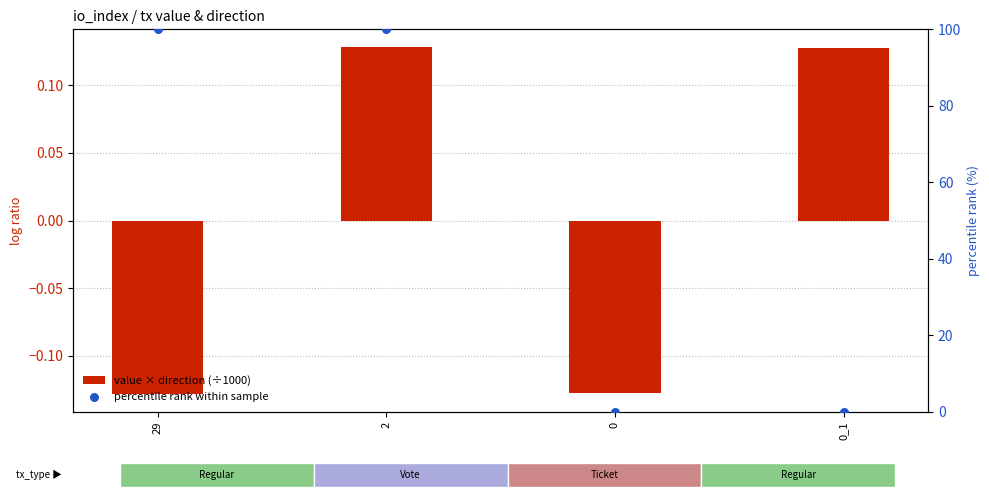

Which series has the largest total across all categories?

percentile rank within sample